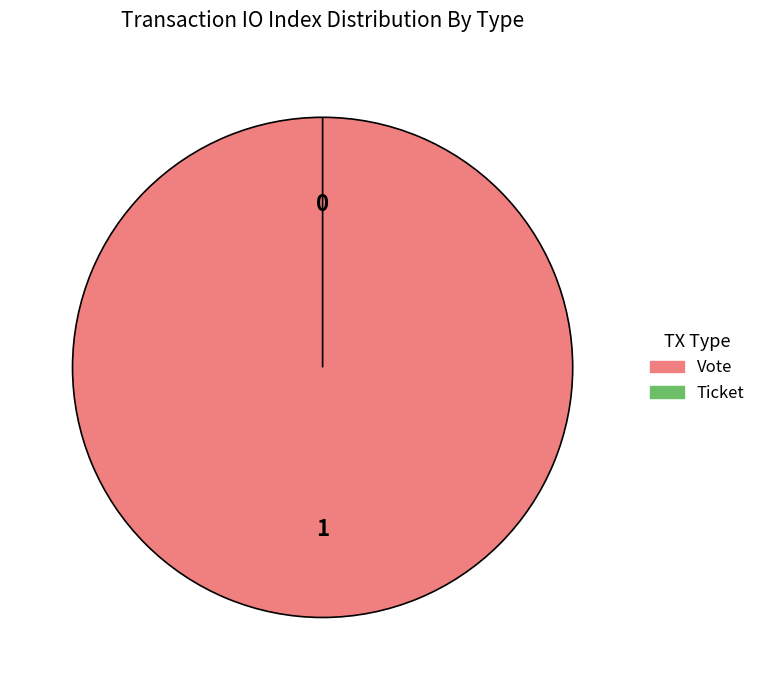

To the nearest percent, what is the average slice percentage?

50%